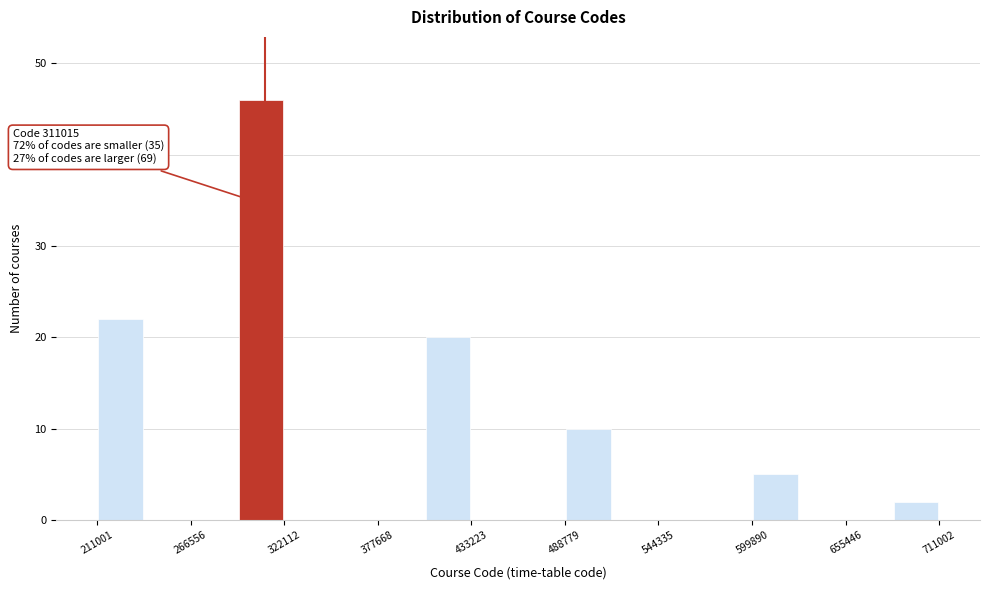

Around what value on the x-axis is the tallest bar? Give the approximate position of its centre, as read against the axis.

310000